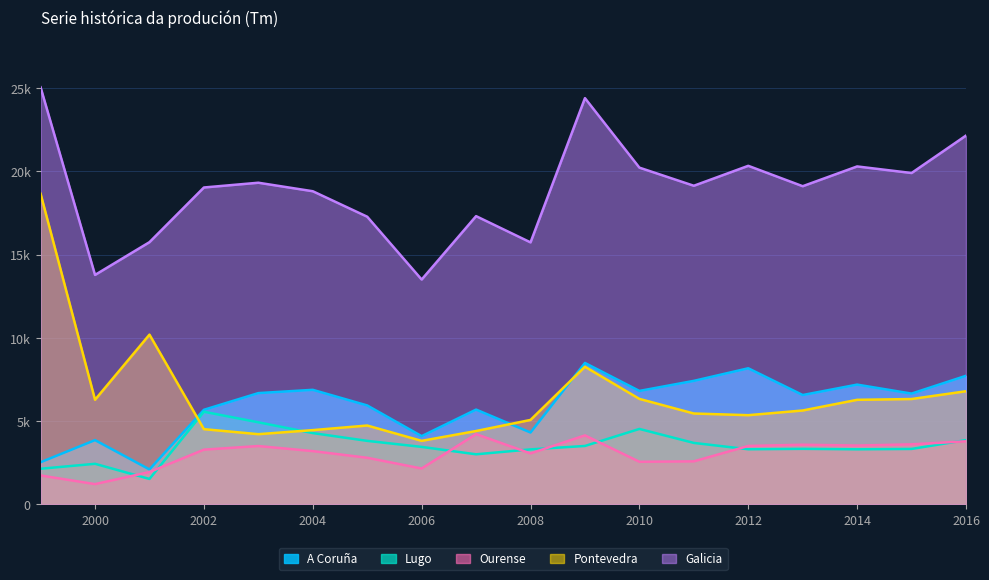

How many distinct data groups are displayed?

5